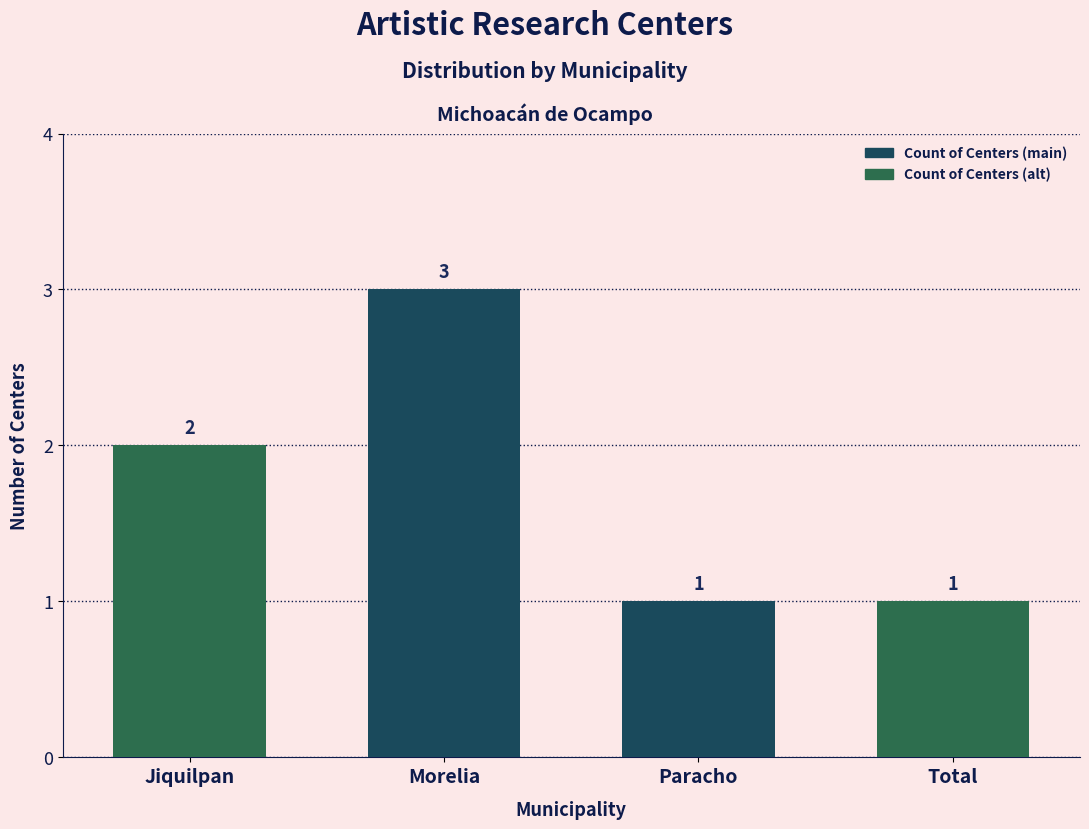

Reading left to right, transcribe all the data shown in this chart.

2	3	1	1